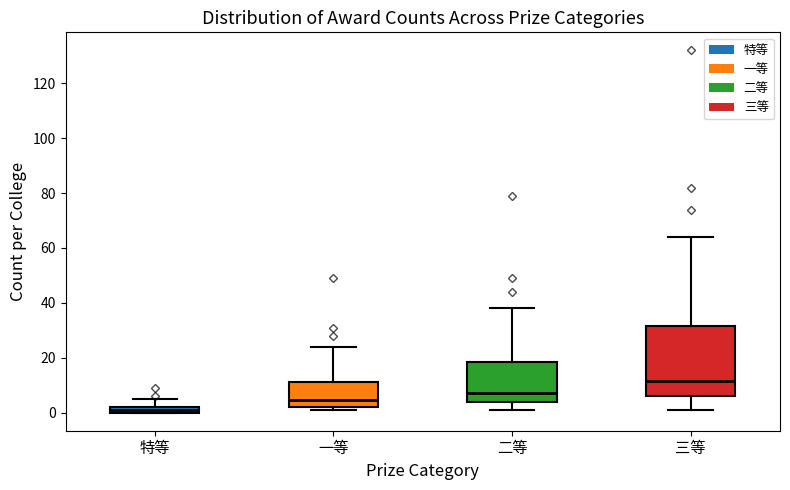

Where does the upper whisker of the box for 三等 end on the y-axis? The values are not printed on the chart, so give them approximately, as read against the axis.

64